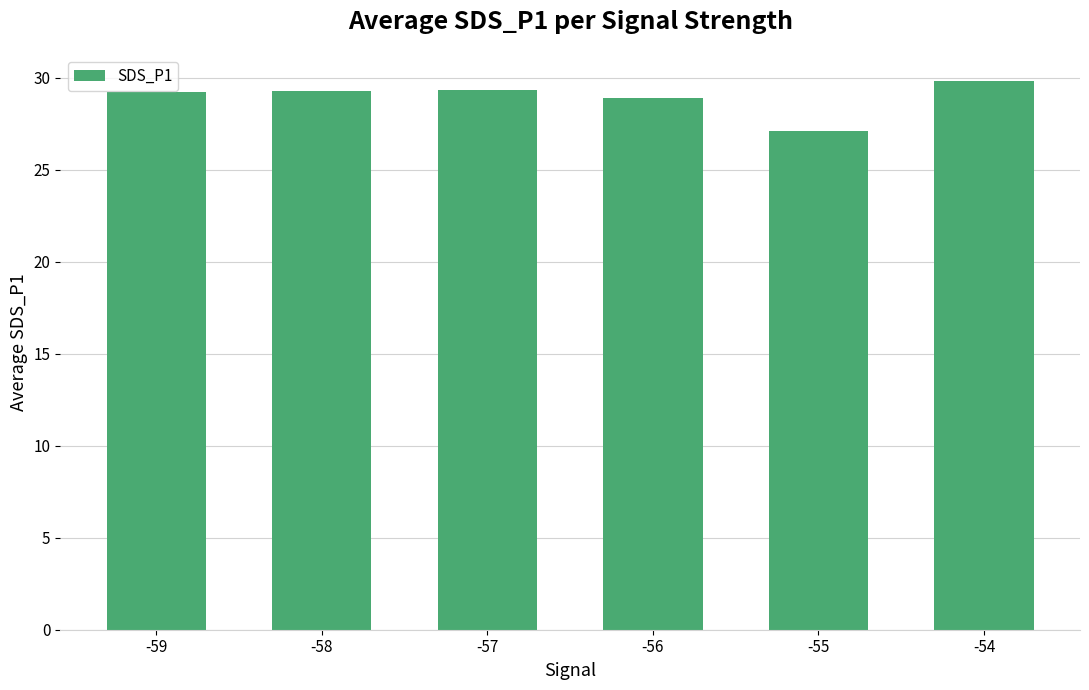

The chart shows a value of 12.4 at -56. True or false?

False